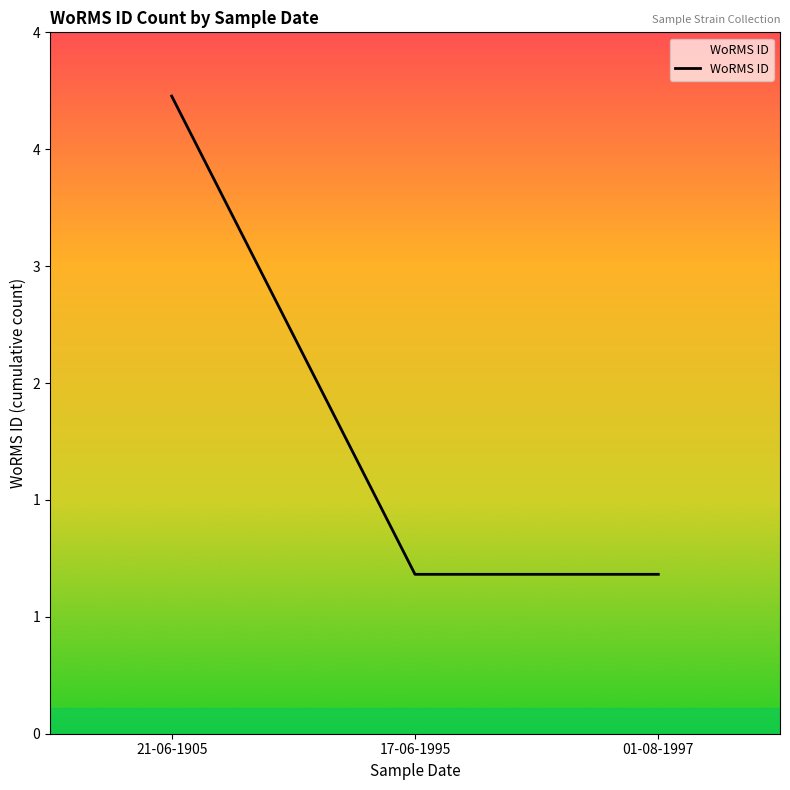

Does the chart display data point markers on the line(s)?

No